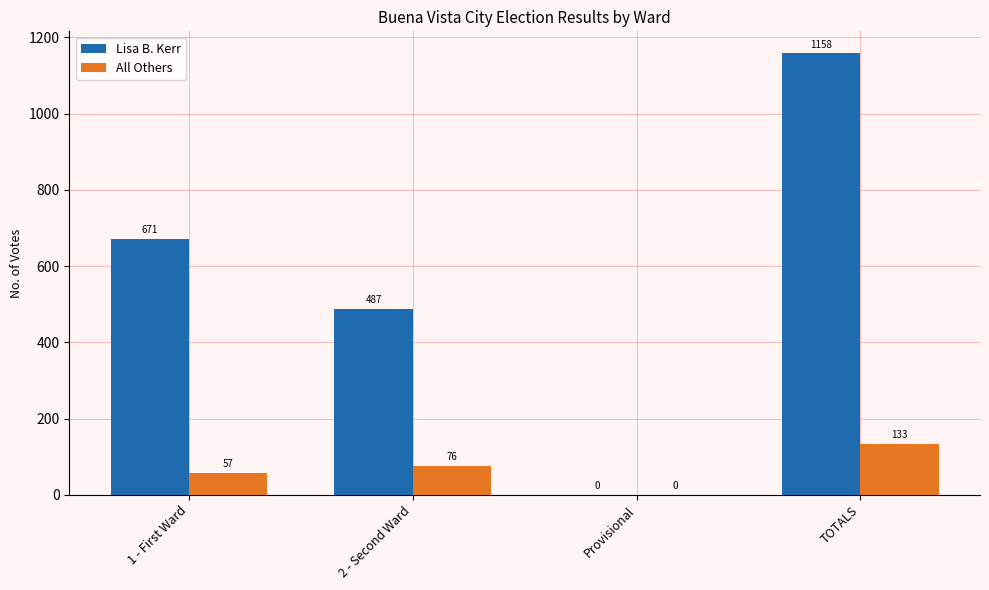

At which label does All Others reach its peak?

TOTALS